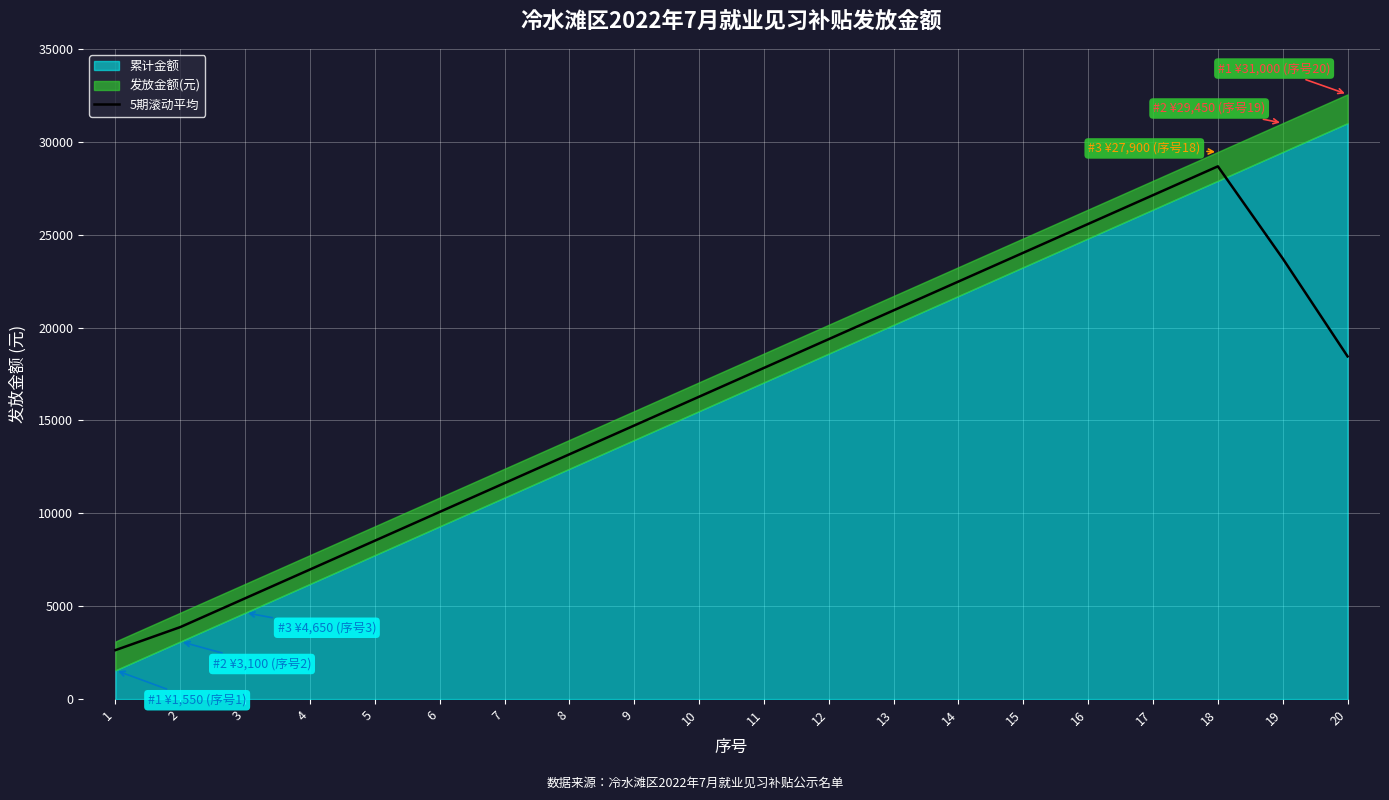

What is the minimum value for 5期滚动平均?

2635